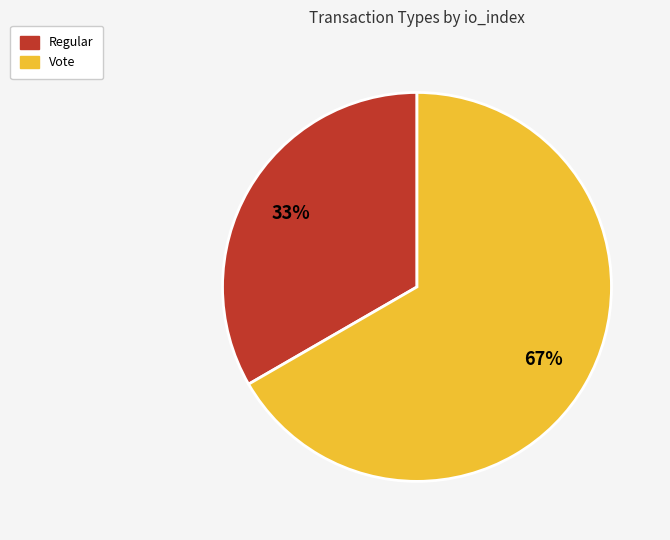

Is it true that Vote is 67% of the pie?

True